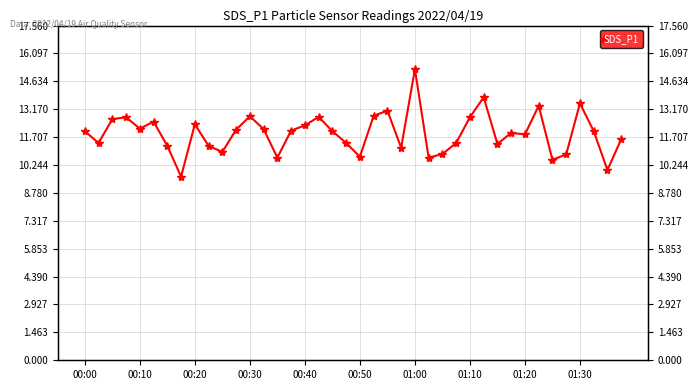

What is the value of the 6th point from the left?

12.5